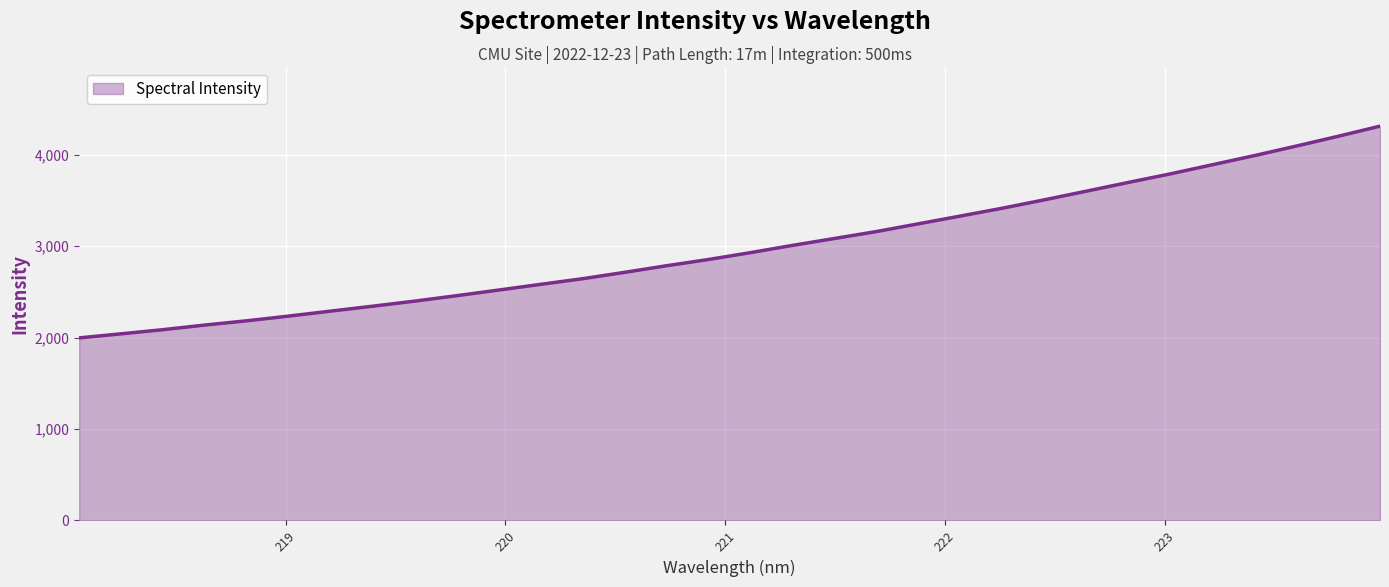

What is the difference between the maximum and minimum values?

2315.8